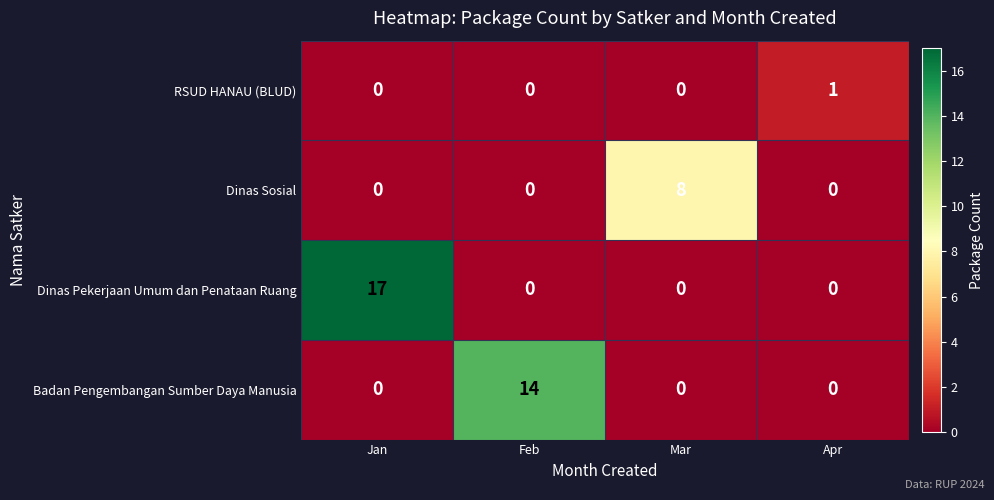

Which series has the largest total across all categories?

Dinas Pekerjaan Umum dan Penataan Ruang